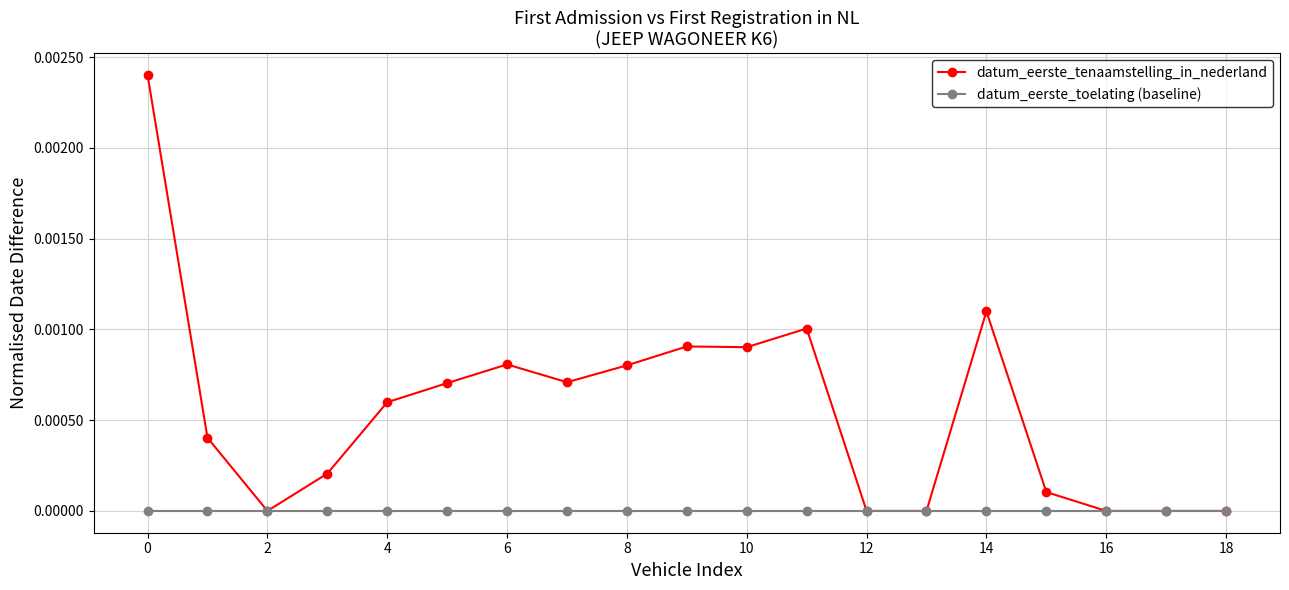

Does the chart have visible grid lines?

Yes